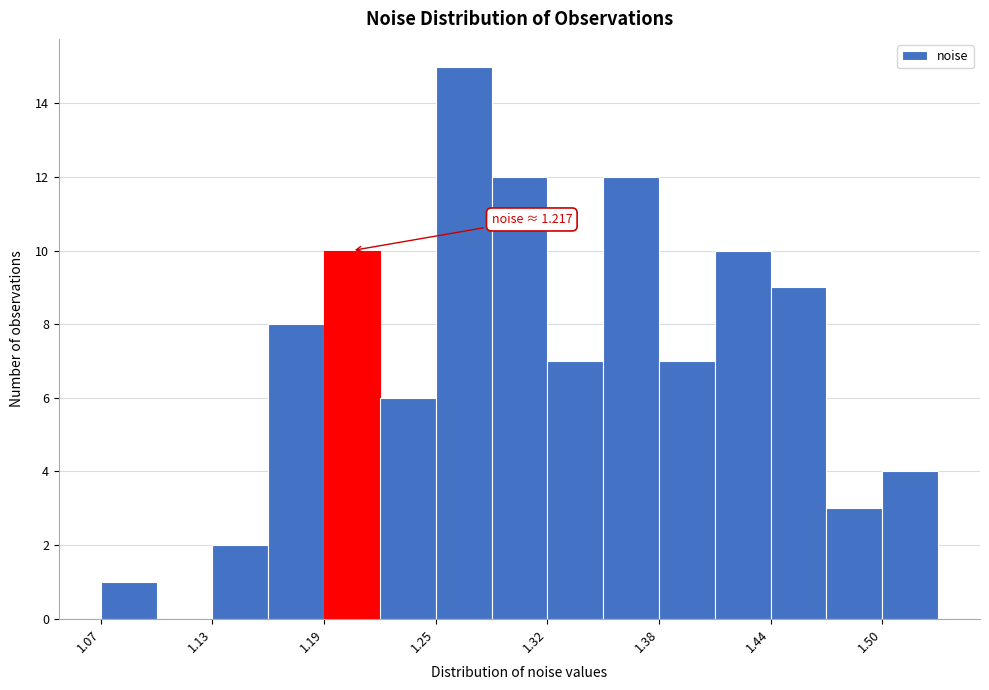

Around what value on the x-axis is the tallest bar? Give the approximate position of its centre, as read against the axis.

1.27